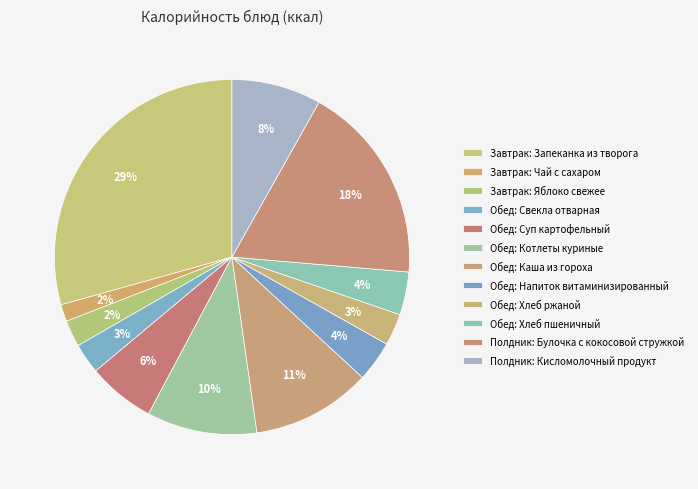

How many segments does this pie chart have?

12